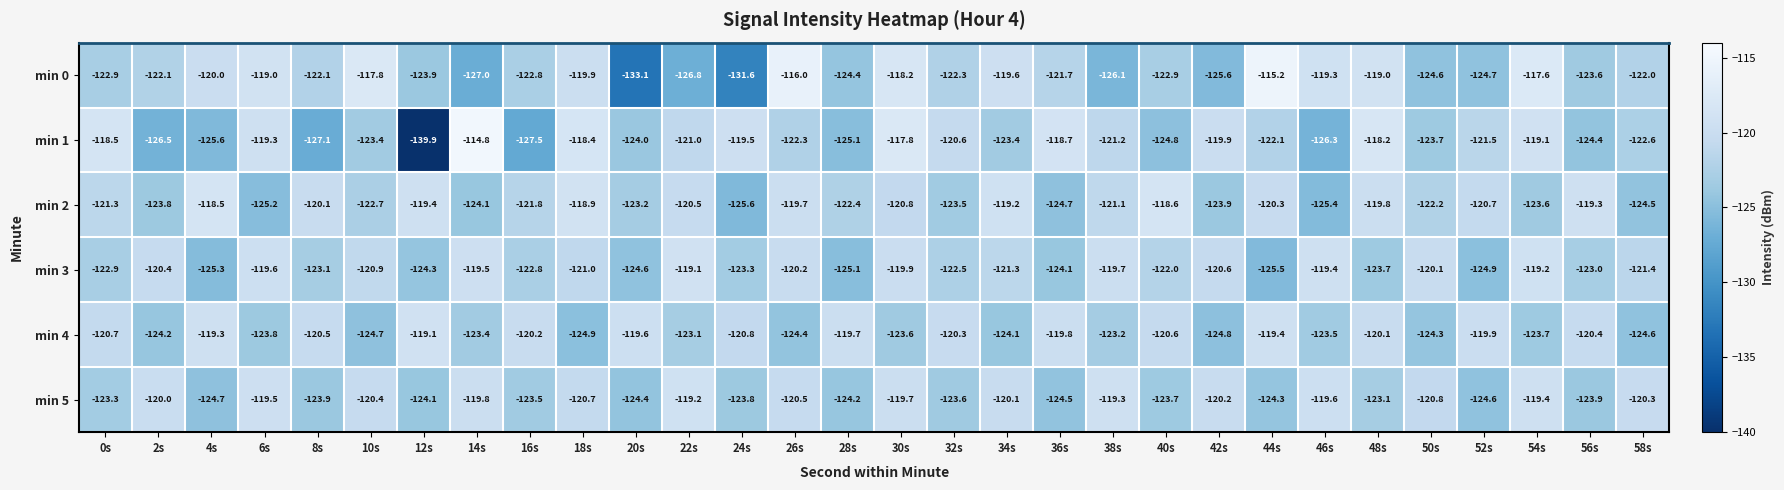

At which label is min 3 closest to -122?

40s